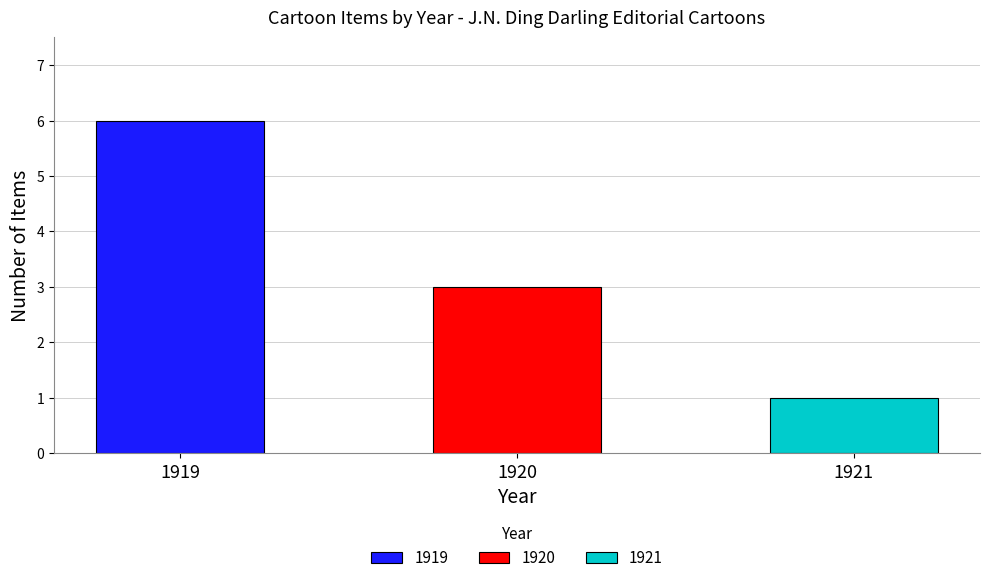

What is the value of the 2nd bar from the left?

3